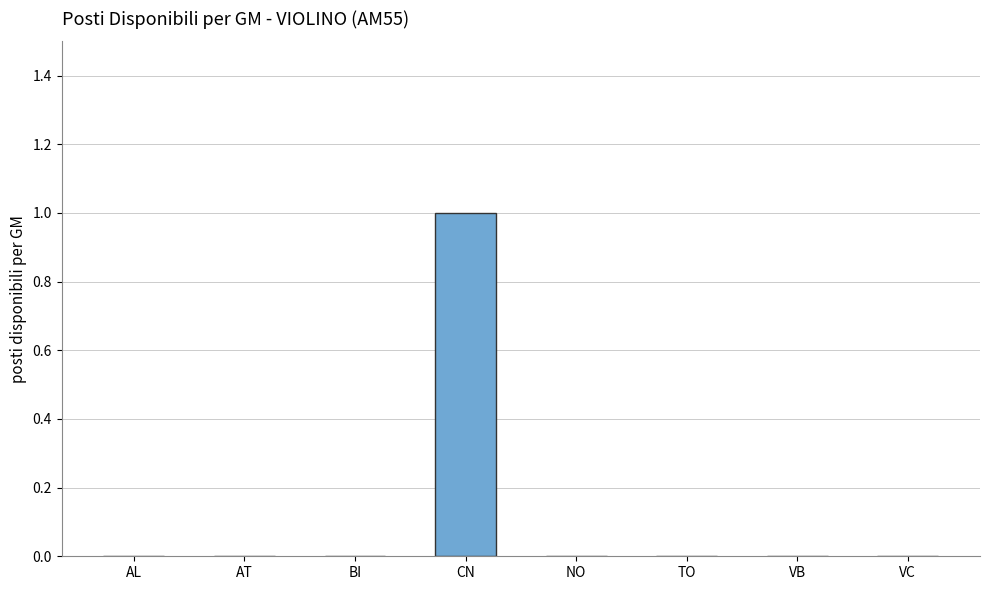

Which label corresponds to the largest value in the chart?

CN